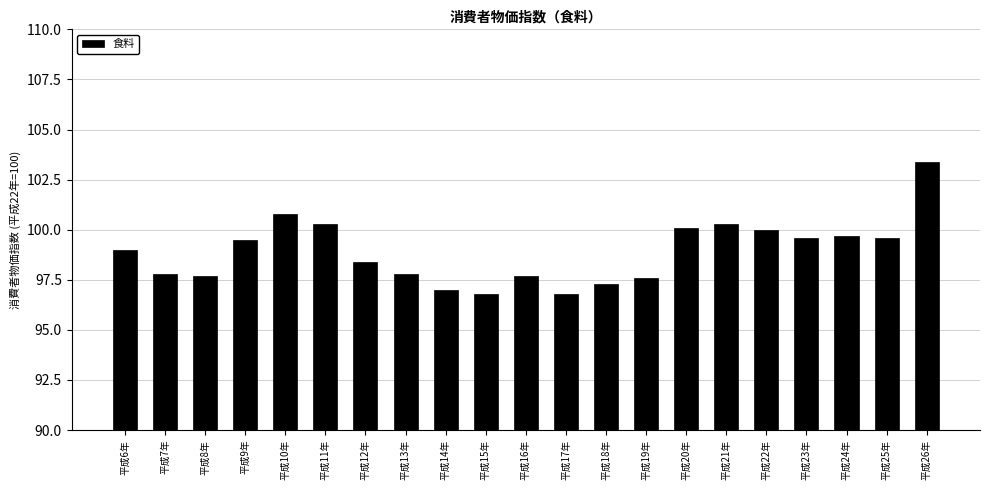

Count the number of categories in the chart.

21